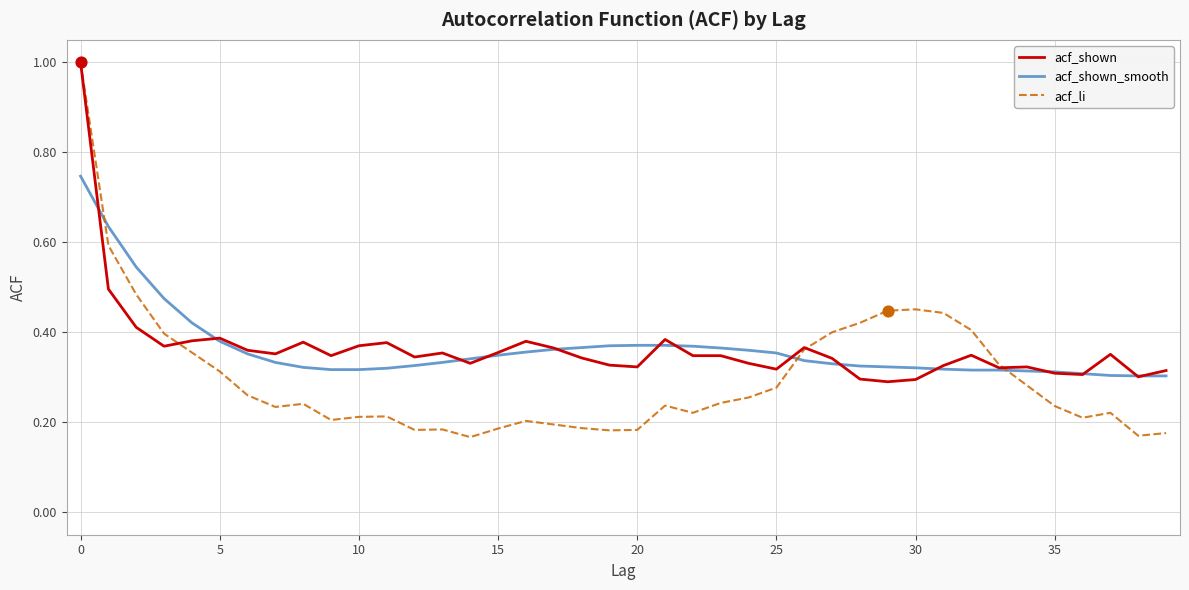

Which series has the widest spread of values?

acf_li